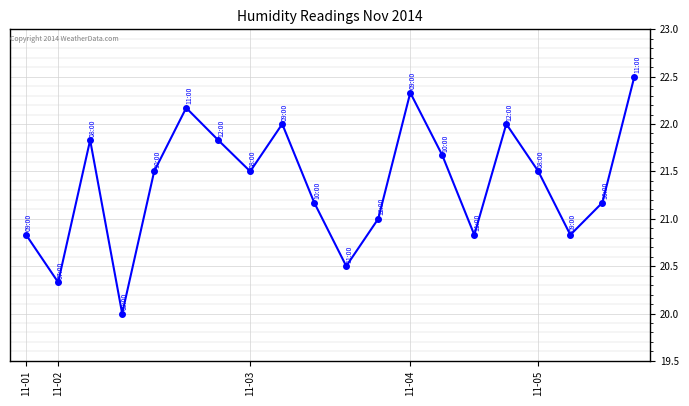

How many interior local peaks (higher than both neighbors) does the data have?

5